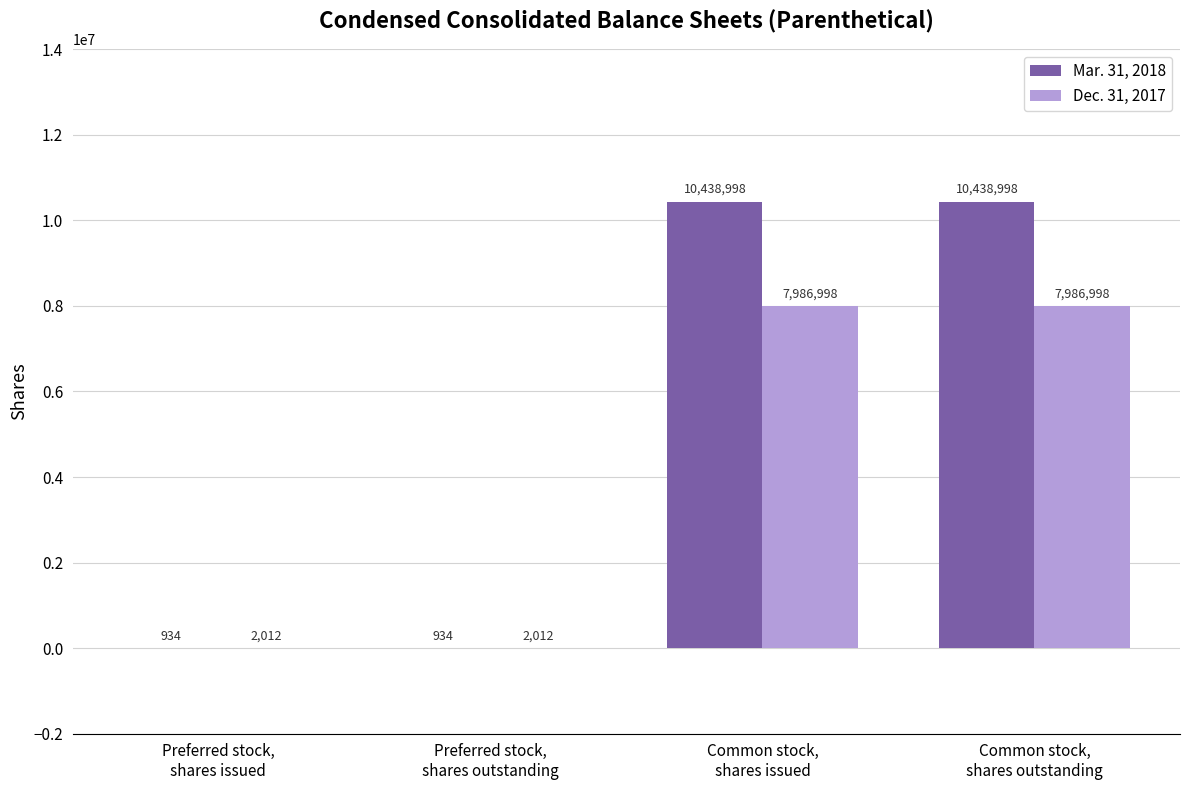

Reading left to right, what are all the values shown in this chart?

Mar. 31, 2018: 934	934	10438998	10438998
Dec. 31, 2017: 2012	2012	7986998	7986998